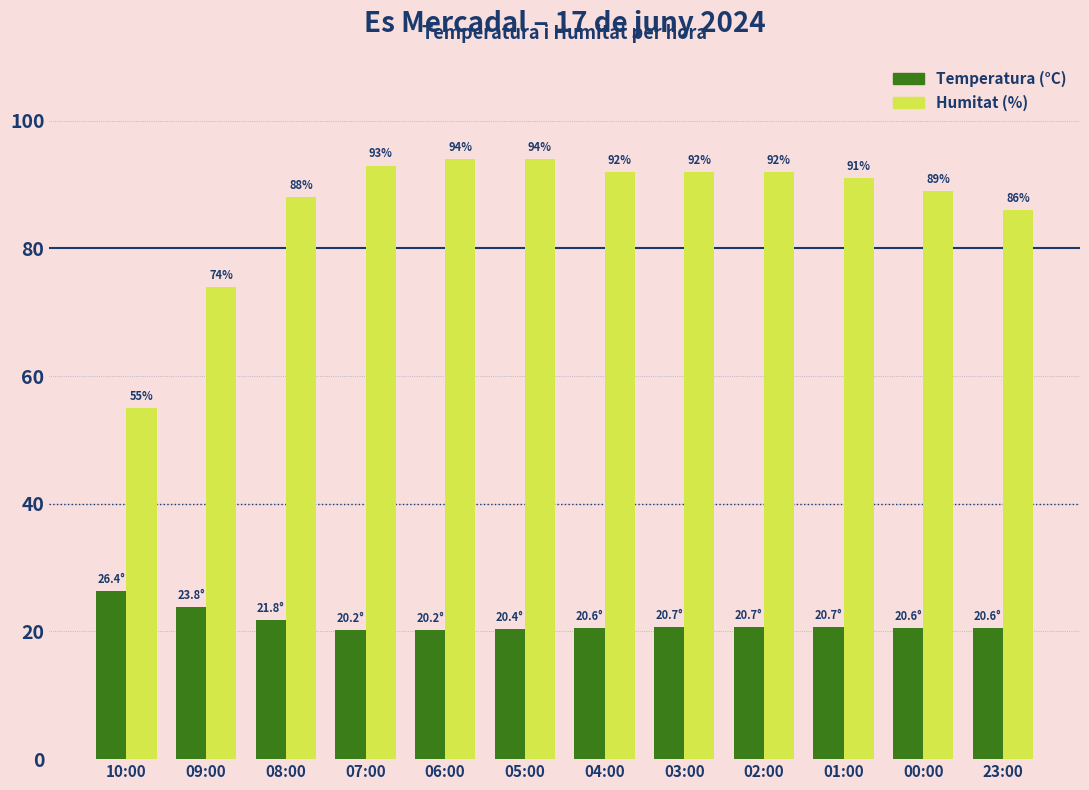

What is the highest value of the Humitat (%) series?

94.0